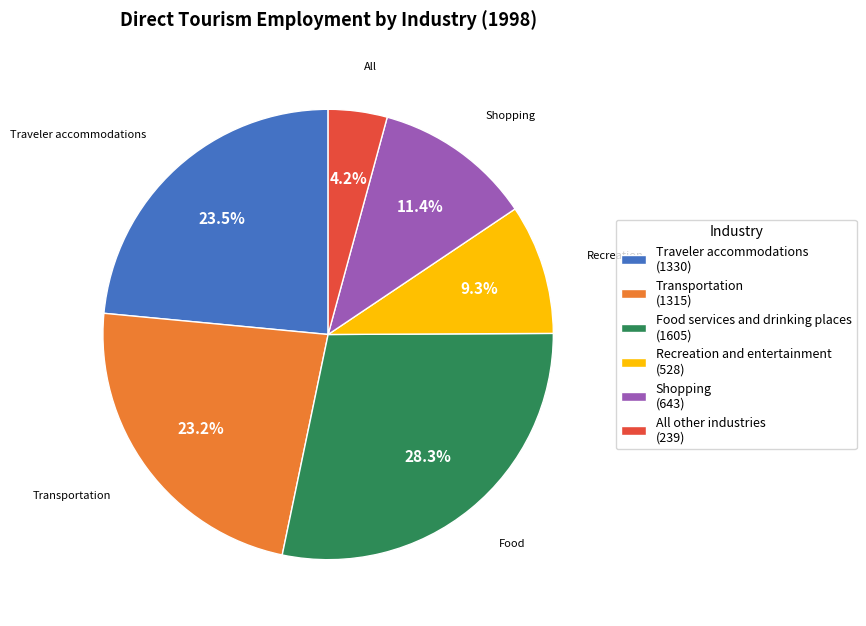

True or false: Shopping accounts for 1% of the total.

False